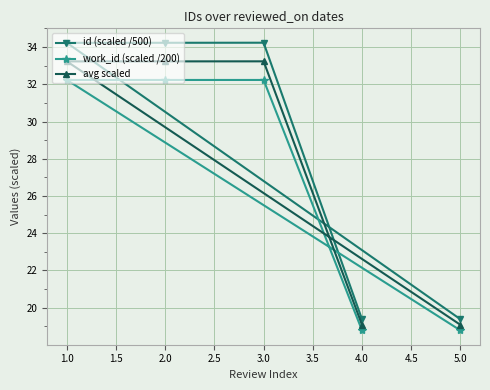

Reading left to right, transcribe all the data shown in this chart.

id (scaled /500): 1.0=34.2	2.0=34.2	3.0=34.2	4.0=19.4	5.0=19.4
work_id (scaled /200): 1.0=32.2	2.0=32.2	3.0=32.2	4.0=18.8	5.0=18.8
avg scaled: 1.0=33.2	2.0=33.2	3.0=33.2	4.0=19.1	5.0=19.1